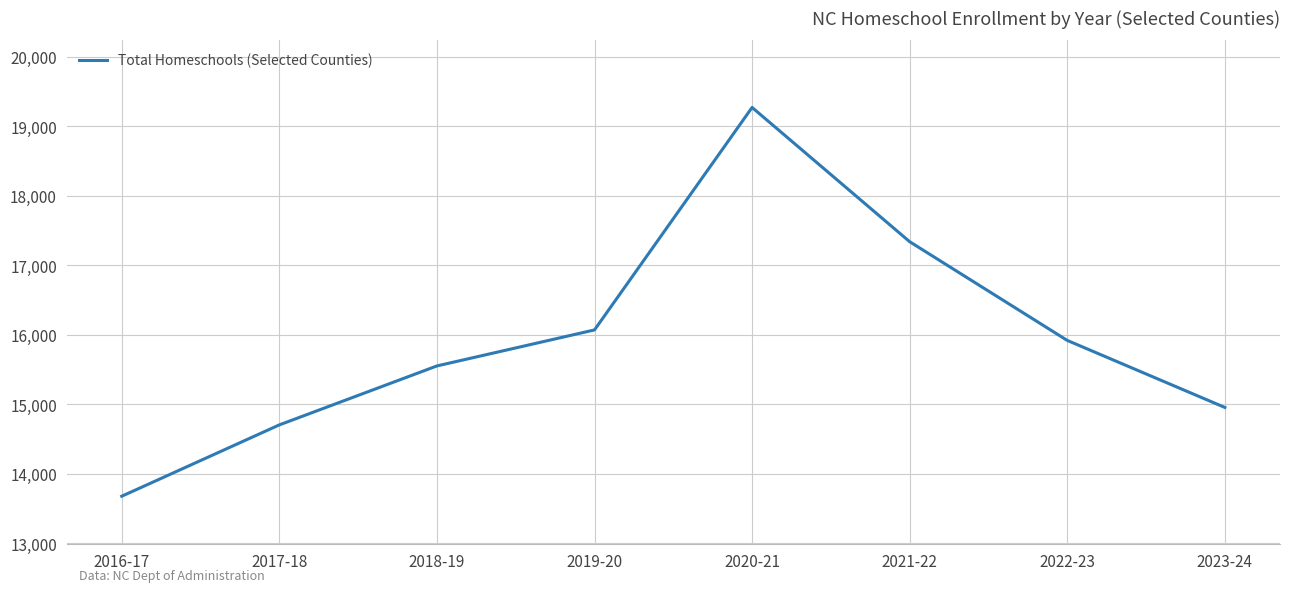

Rank the categories by value from lowest to highest.

2016-17, 2017-18, 2023-24, 2018-19, 2022-23, 2019-20, 2021-22, 2020-21